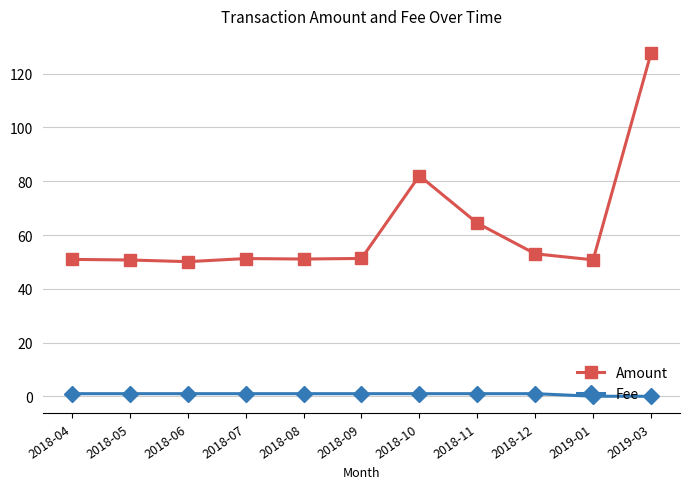

True or false: Fee and Amount intersect in this chart.

False